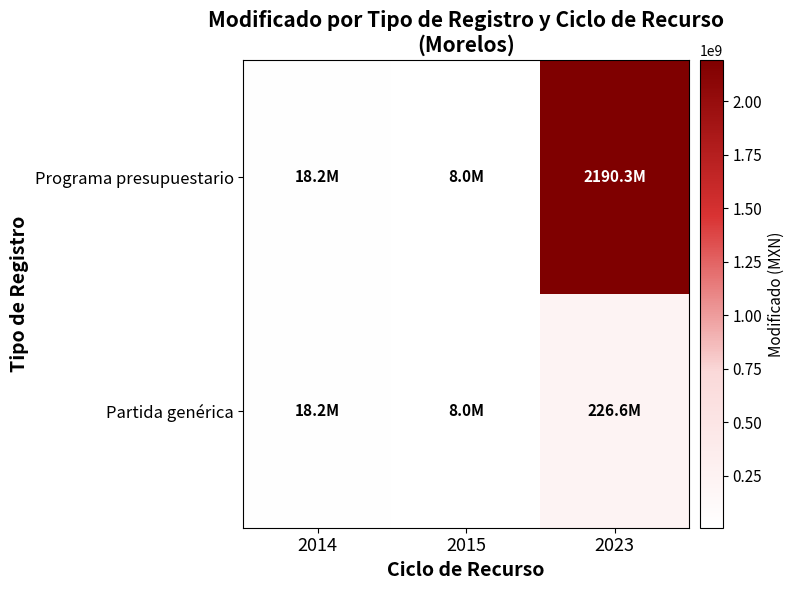

Reading left to right, extract all data points from this chart.

Programa presupuestario: 2014=18169959.5	2015=8009912.0	2023=2190293145.8
Partida genérica: 2014=18169959.5	2015=8009912.0	2023=226570137.5